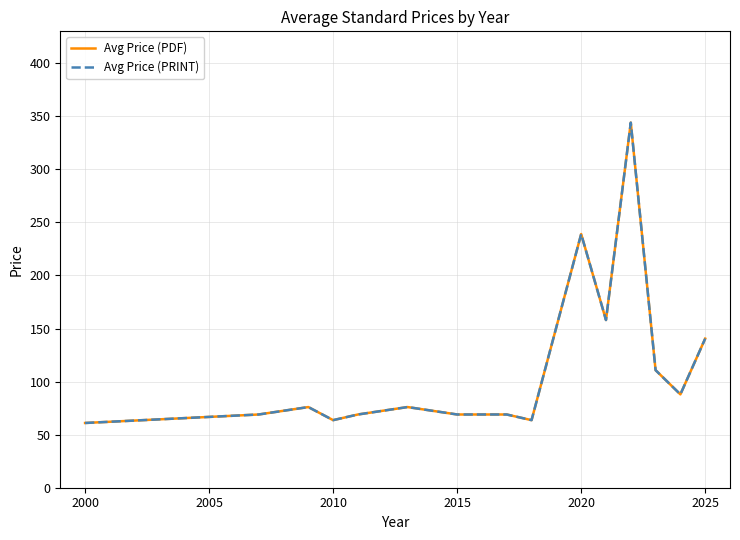

How many data points does each series have?

16